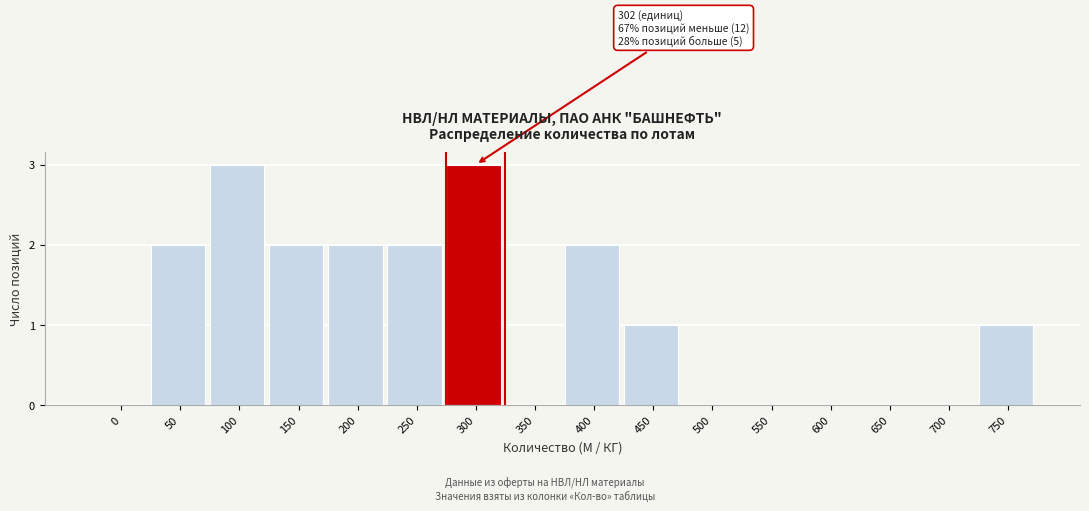

Reading left to right, extract all data points from this chart.

0=0	50=2	100=3	150=2	200=2	250=2	300=3	350=0	400=2	450=1	500=0	550=0	600=0	650=0	700=0	750=1